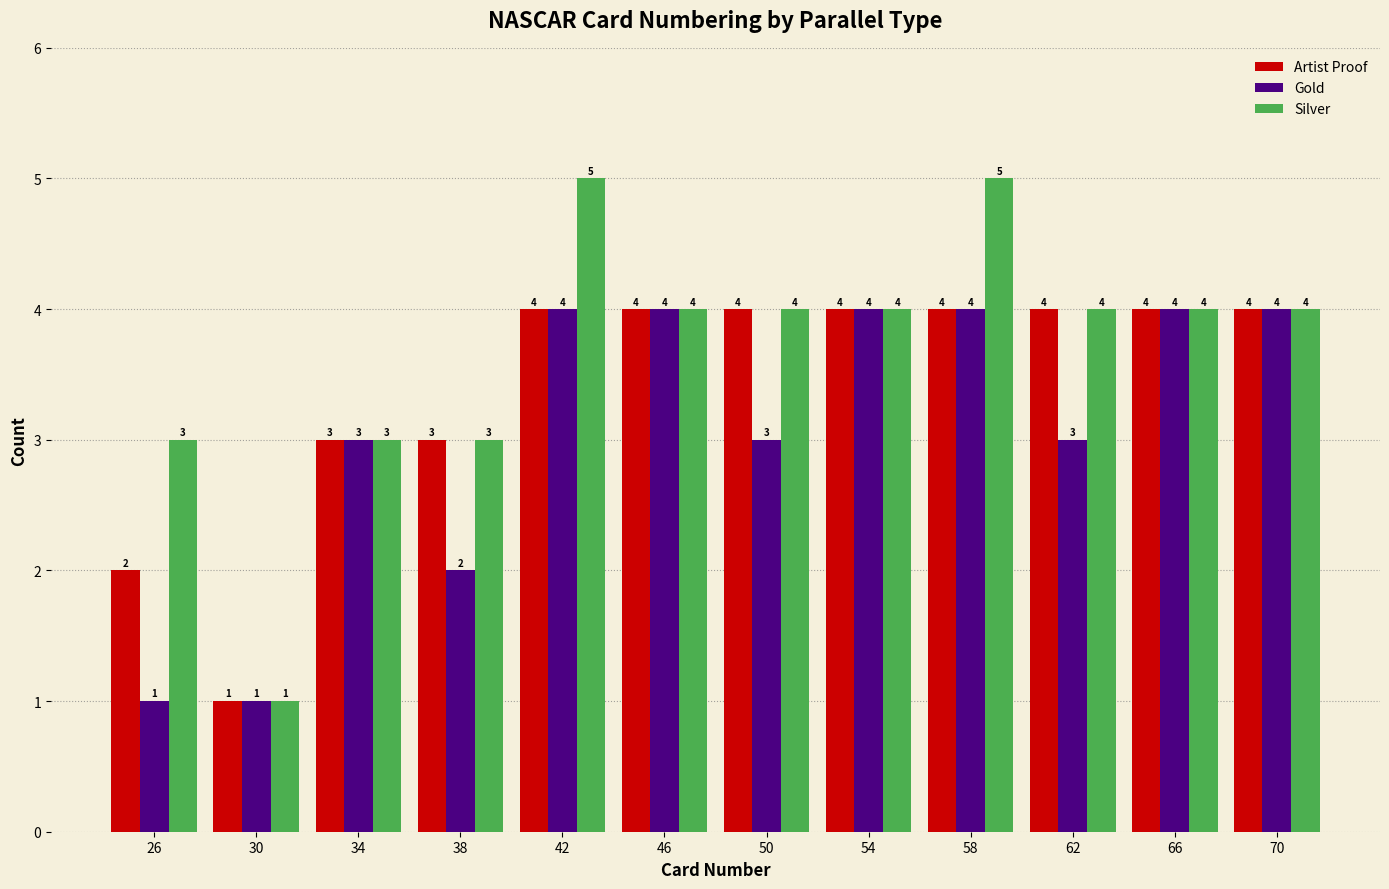

Count the number of data series in this chart.

3